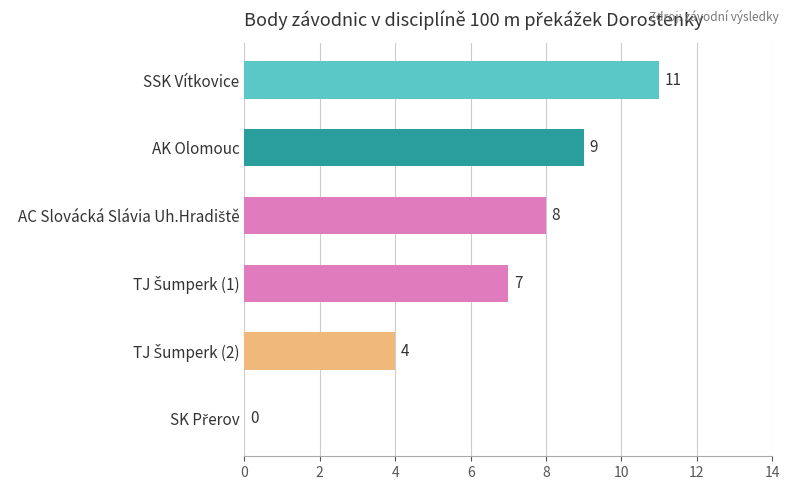

True or false: the data shows 18 at SSK Vítkovice.

False